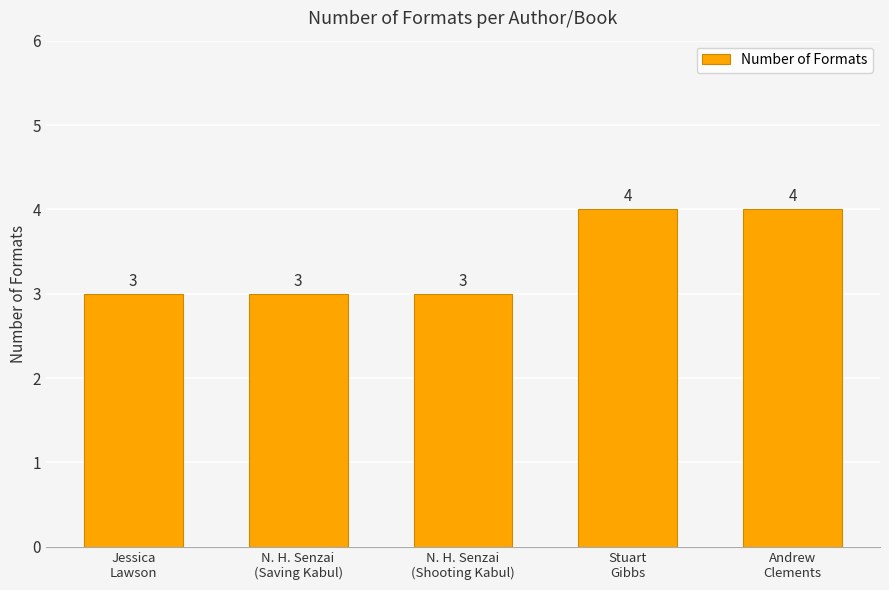

What value does the data have at N. H. Senzai
(Shooting Kabul)?

3